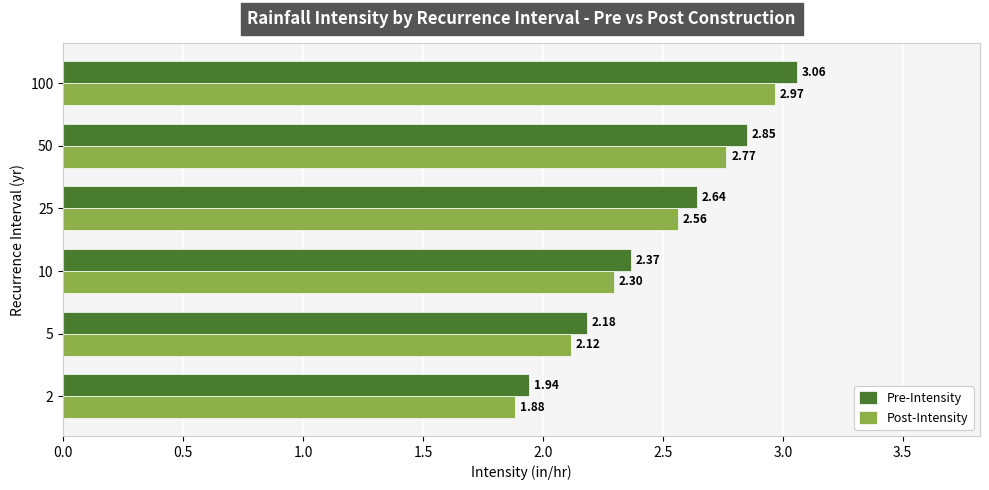

What is the difference between the second highest and second lowest values in the Post-Intensity series?

0.6